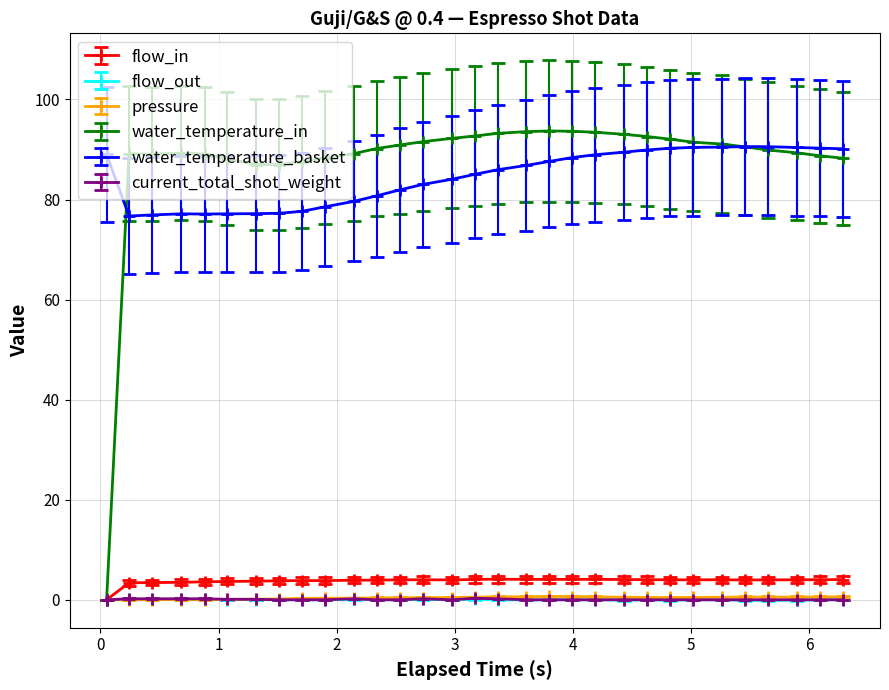

What is the greatest value displayed?

93.7